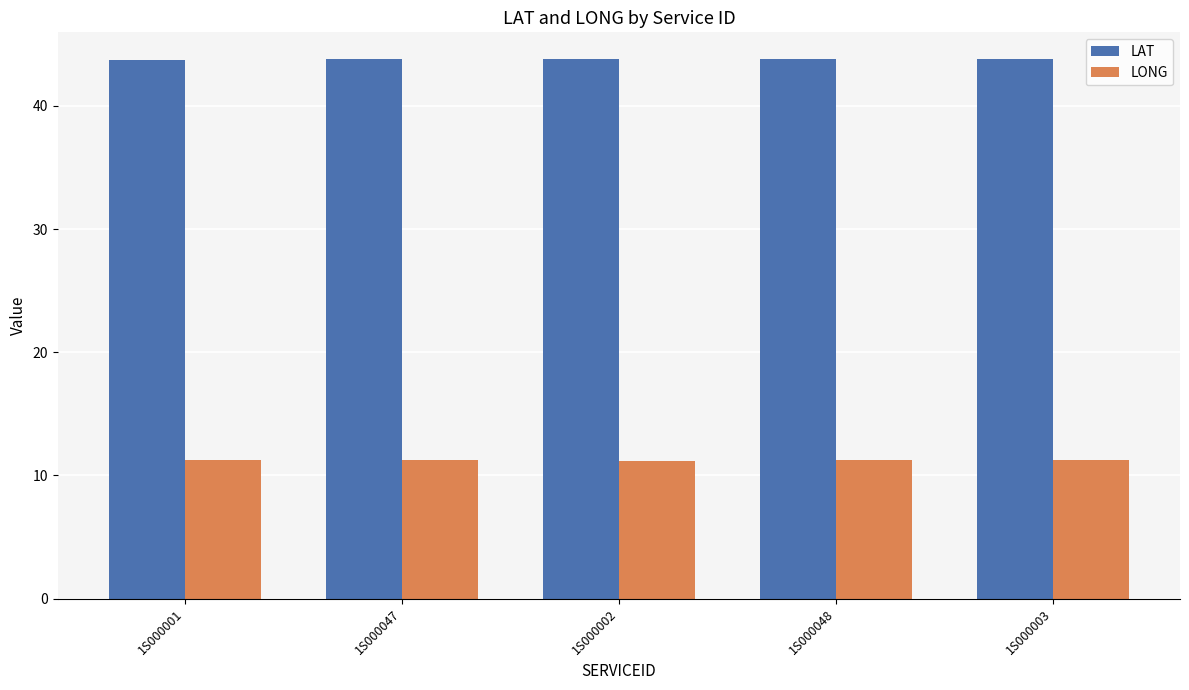

Read the LAT value at 1S000047.

43.8